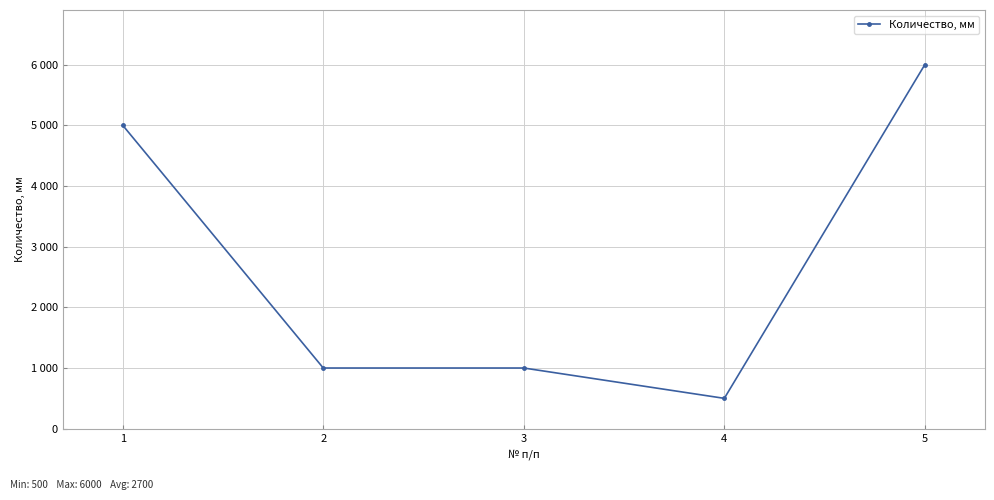

Reading right to left, extract all data points from this chart.

6000	500	1000	1000	5000